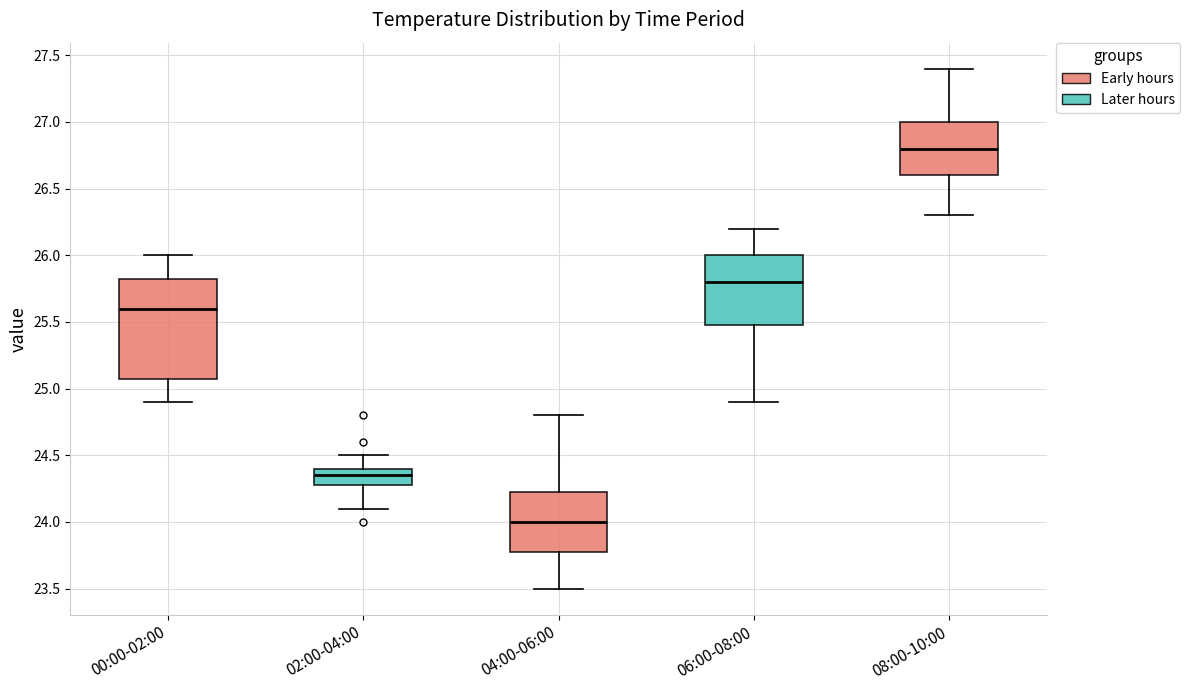

Where does the lower whisker of the box for 04:00-06:00 end on the y-axis? The values are not printed on the chart, so give them approximately, as read against the axis.

23.50